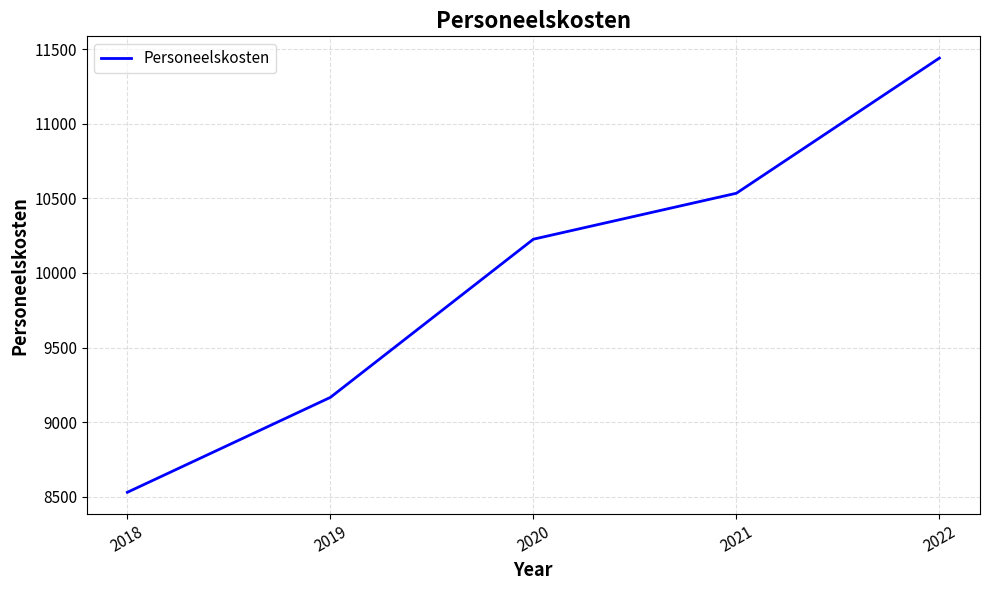

What value does the data have at 2022?

11440